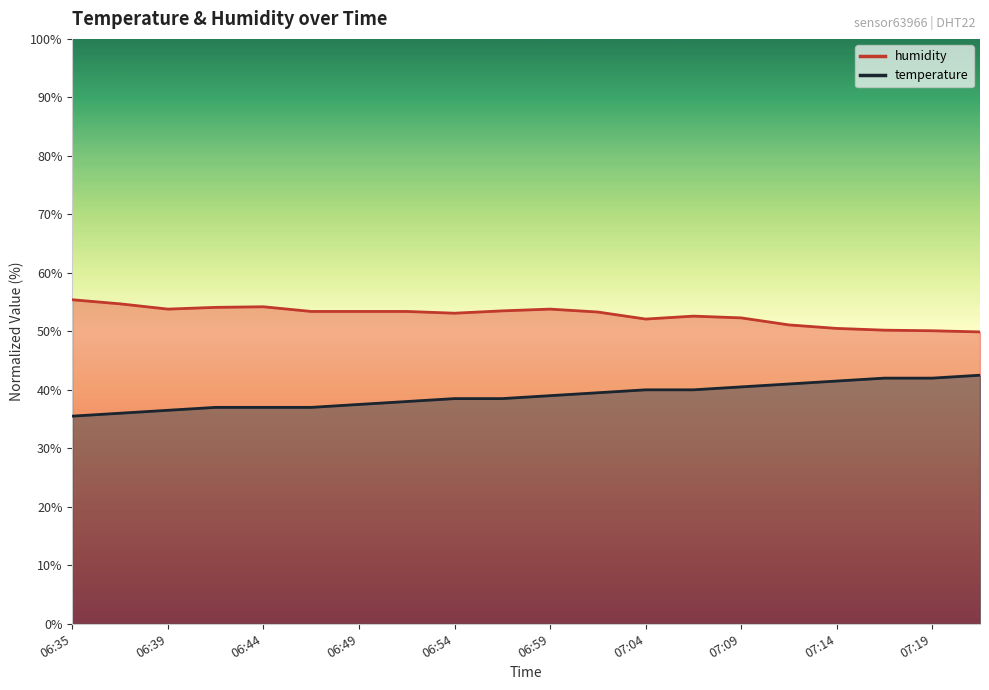

What is the smallest value displayed?

35.5